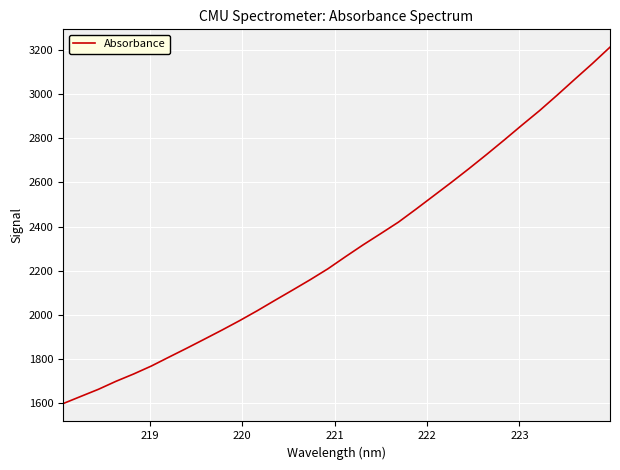

What is the maximum value shown in the chart?

3213.5